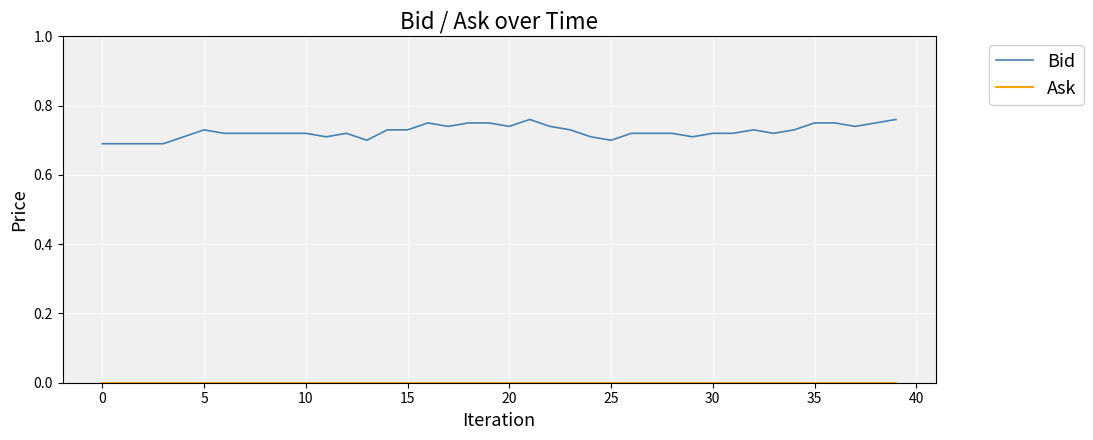

Does the chart have visible grid lines?

Yes